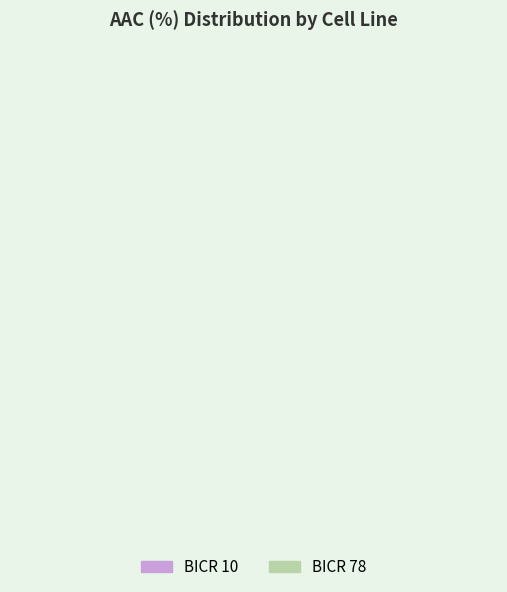

The BICR 78 slice represents 21% of the pie. True or false?

False